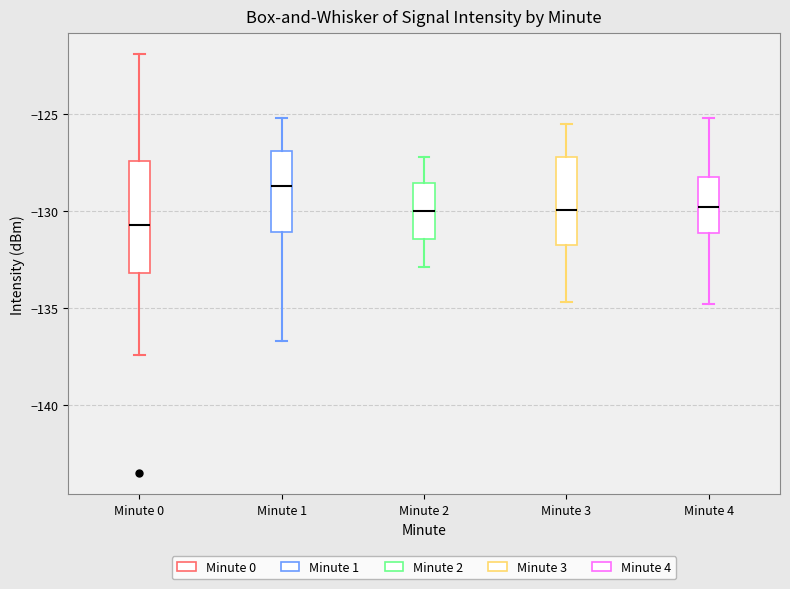

Reading left to right, read every box against the y-axis: the position of its median line, the range the box covers, and the ends of its whiskers. The values are not printed on the chart, so give them approximately, as read against the axis.

Minute 0: median -130.5, box -133.0 to -127.5, whiskers -137.5 to -122.0
Minute 1: median -128.5, box -131.0 to -127.0, whiskers -136.5 to -125.0
Minute 2: median -130.0, box -131.5 to -128.5, whiskers -133.0 to -127.0
Minute 3: median -130.0, box -132.0 to -127.0, whiskers -134.5 to -125.5
Minute 4: median -130.0, box -131.0 to -128.0, whiskers -135.0 to -125.0